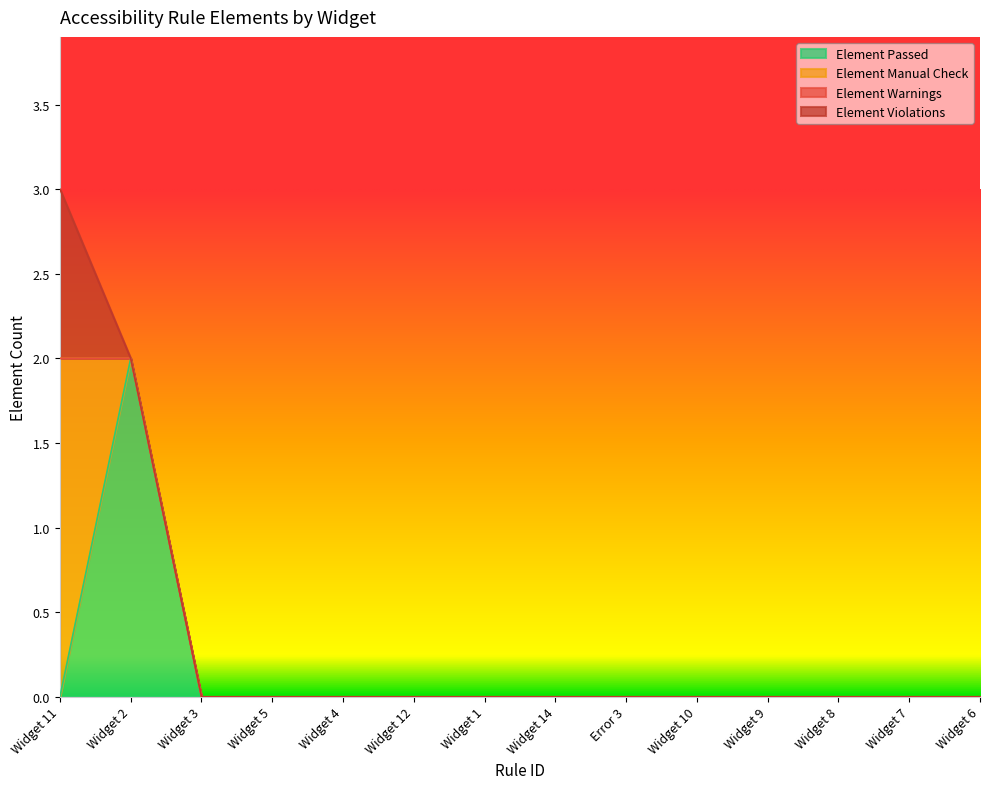

True or false: Element Warnings and Element Passed intersect in this chart.

False